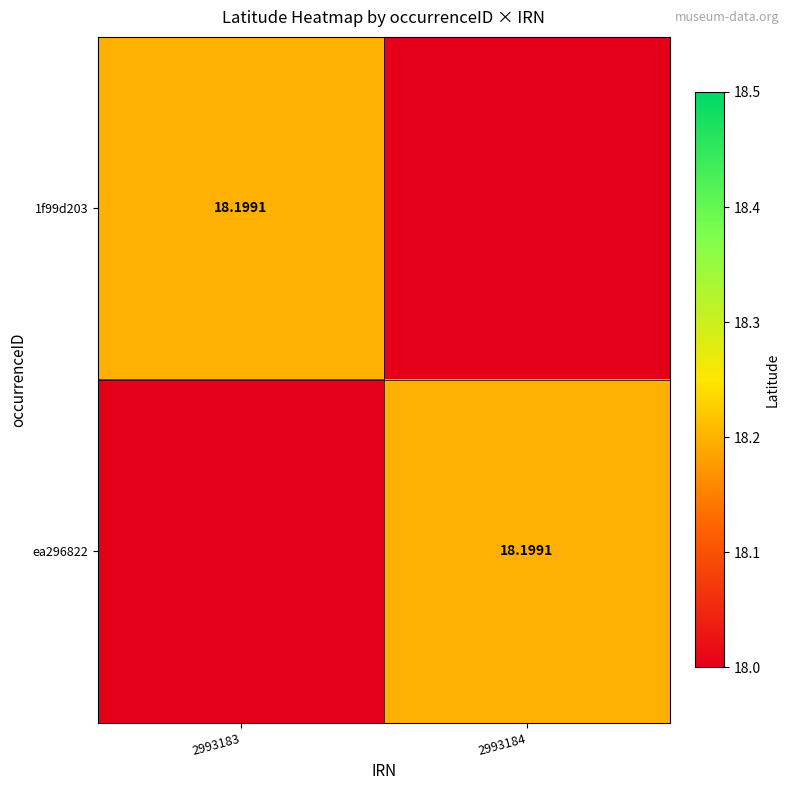

What is the average value of the ea296822 series?

18.1